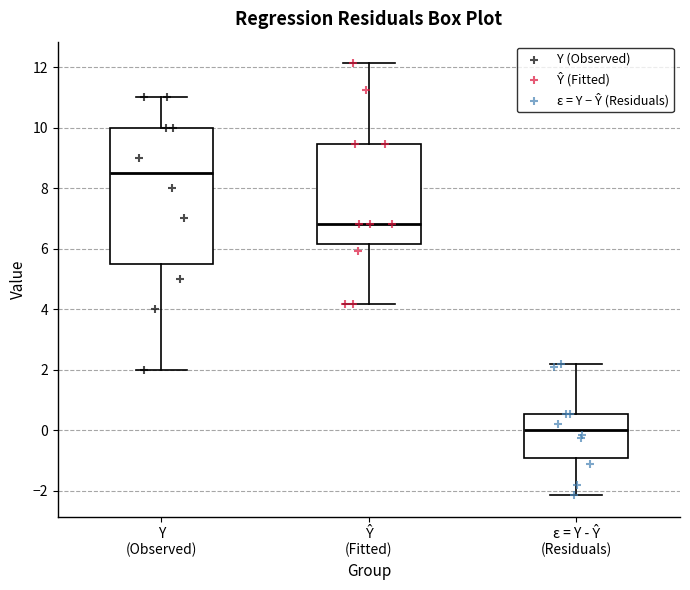

Reading left to right, read every box against the y-axis: the position of its median line, the range the box covers, and the ends of its whiskers. The values are not printed on the chart, so give them approximately, as read against the axis.

Y (Observed): median 8.6, box 5.6 to 10.0, whiskers 2.0 to 11.0
Ŷ (Fitted): median 6.8, box 6.2 to 9.4, whiskers 4.2 to 12.2
ε = Y - Ŷ (Residuals): median 0.0, box -1.0 to 0.6, whiskers -2.2 to 2.2